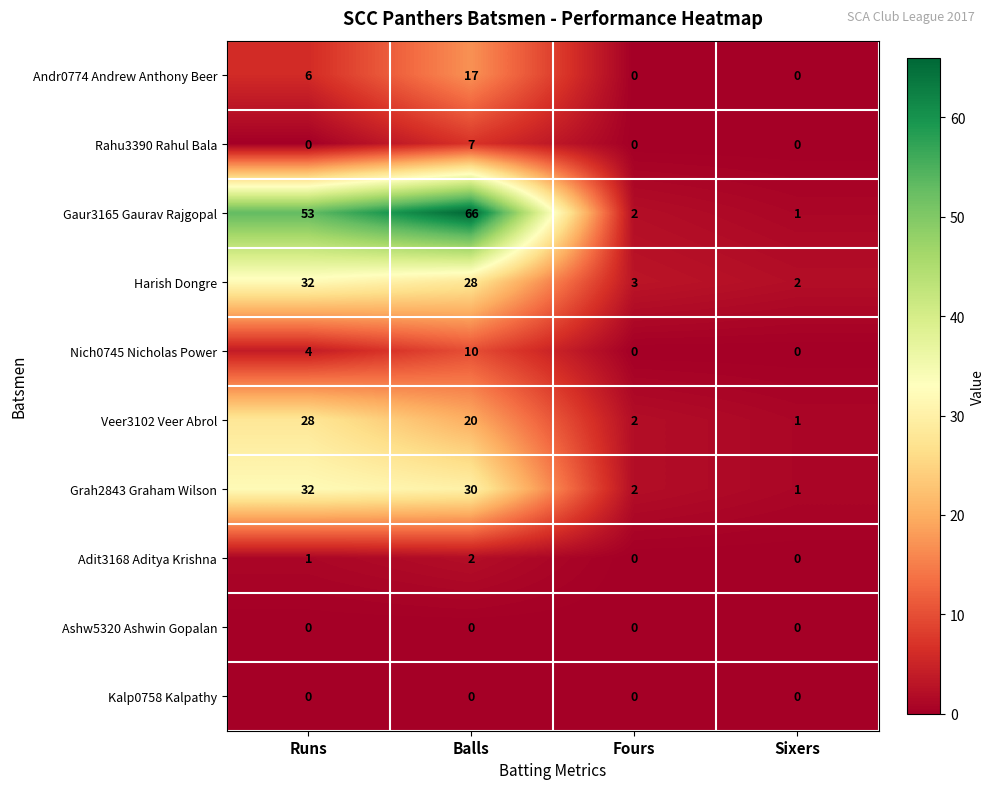

At how many categories does at least one series exceed 60?

1